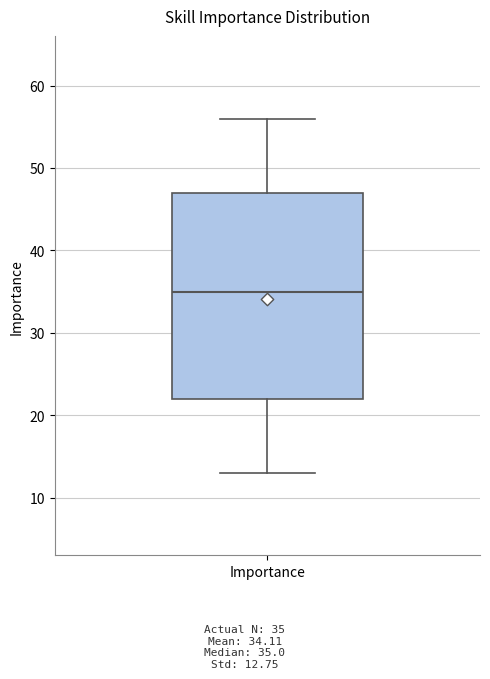

Transcribe this box plot: give where the median line is, the range the box spans, and where the two whiskers end, as read against the y-axis. The values are not printed on the chart, so give them approximately, as read against the axis.

median 35, box 22 to 47, whiskers 13 to 56